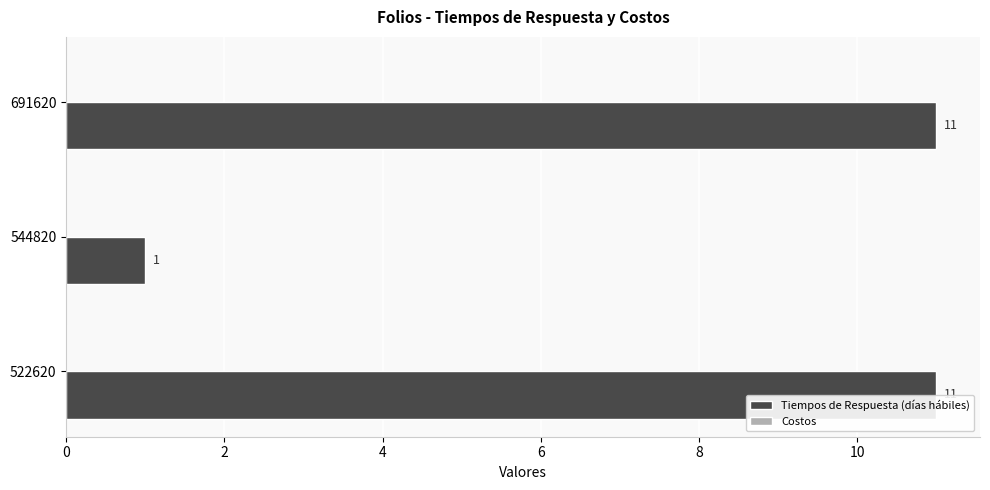

What is the greatest value displayed?

11